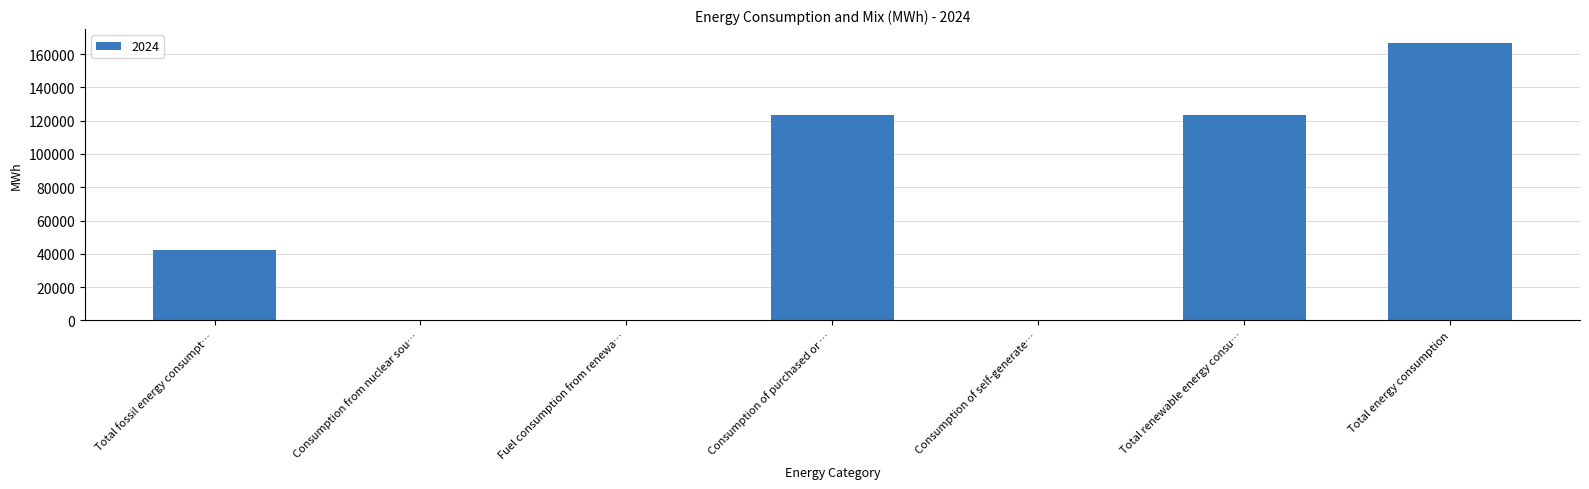

Which label corresponds to the largest value in the chart?

Total energy consumption